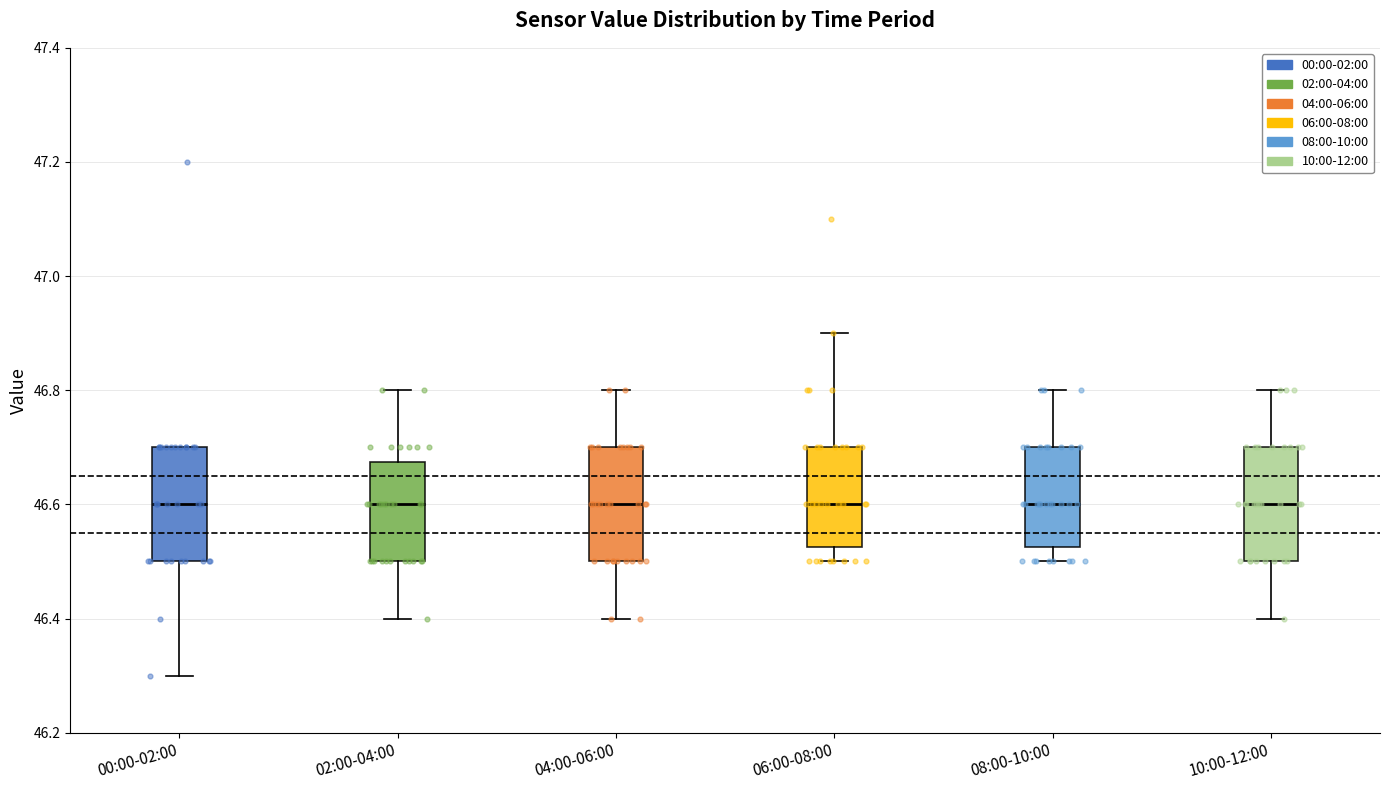

Reading left to right, transcribe this box plot: for each box, give where its median line is, the range the box spans, and where its two whiskers end, as read against the y-axis. The values are not printed on the chart, so give them approximately, as read against the axis.

00:00-02:00: median 46.60, box 46.50 to 46.70, whiskers 46.30 to 46.70
02:00-04:00: median 46.60, box 46.50 to 46.68, whiskers 46.40 to 46.80
04:00-06:00: median 46.60, box 46.50 to 46.70, whiskers 46.40 to 46.80
06:00-08:00: median 46.60, box 46.52 to 46.70, whiskers 46.50 to 46.90
08:00-10:00: median 46.60, box 46.52 to 46.70, whiskers 46.50 to 46.80
10:00-12:00: median 46.60, box 46.50 to 46.70, whiskers 46.40 to 46.80